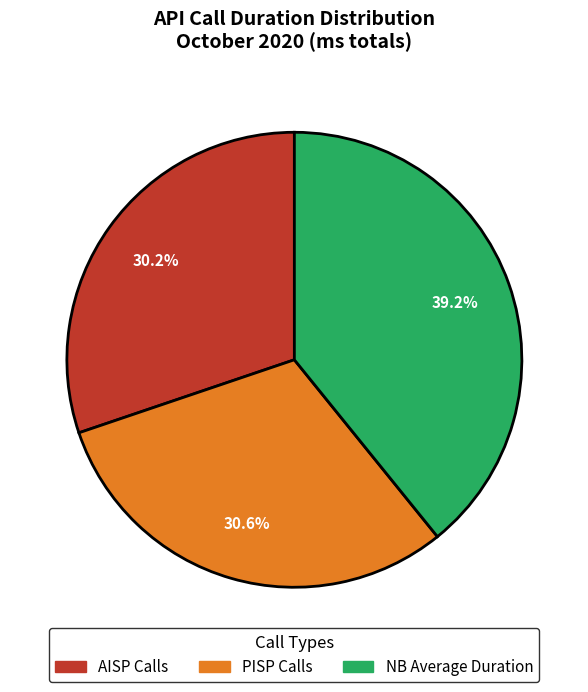

Is there any slice that represents more than half of the pie?

No